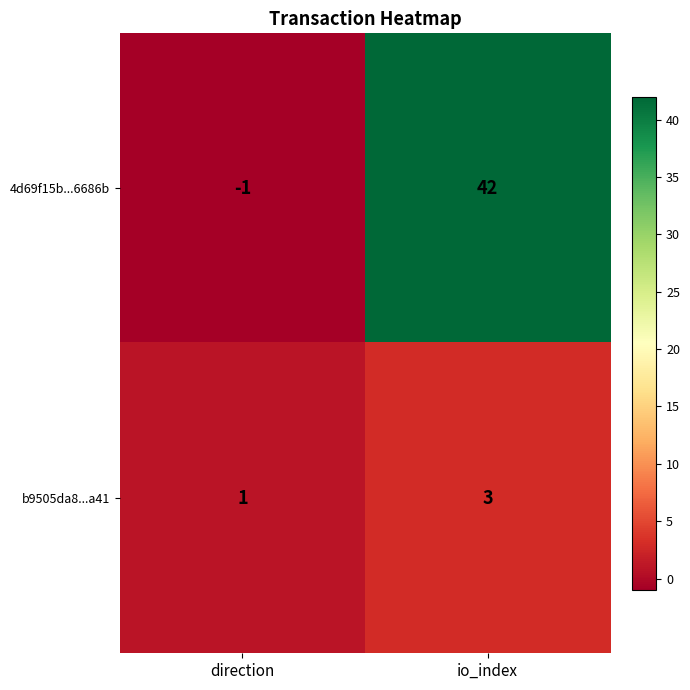

Reading left to right, transcribe all the data shown in this chart.

4d69f15b...6686b: -1	42
b9505da8...a41: 1	3